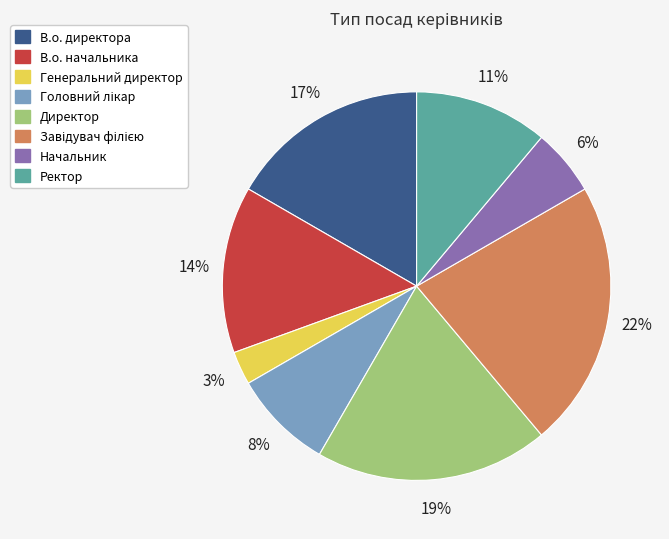

How many slices are in this pie chart?

8